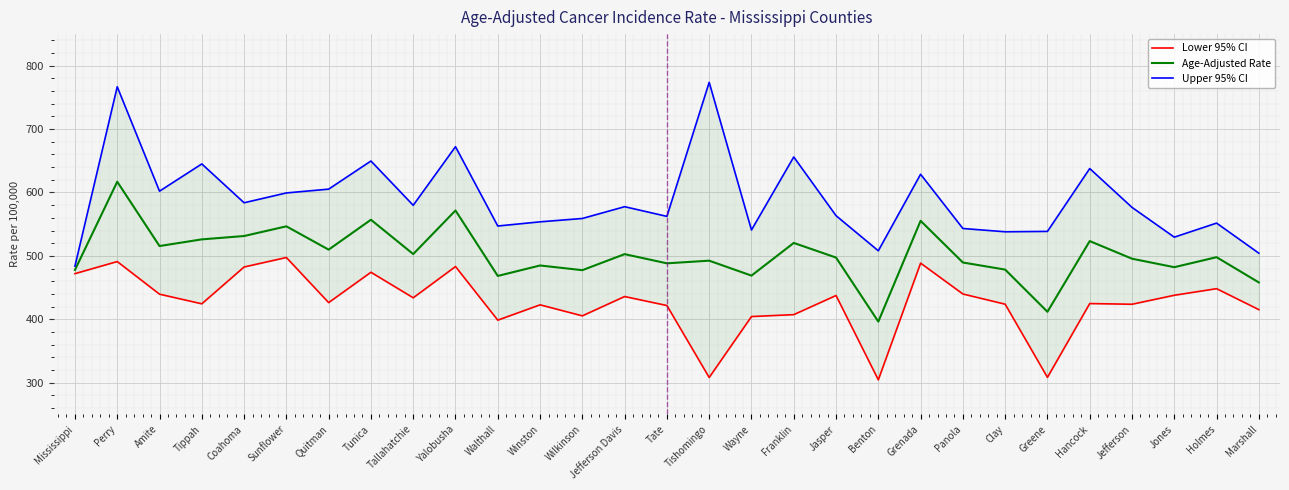

At which category does the chart reach its minimum across all series?

Benton